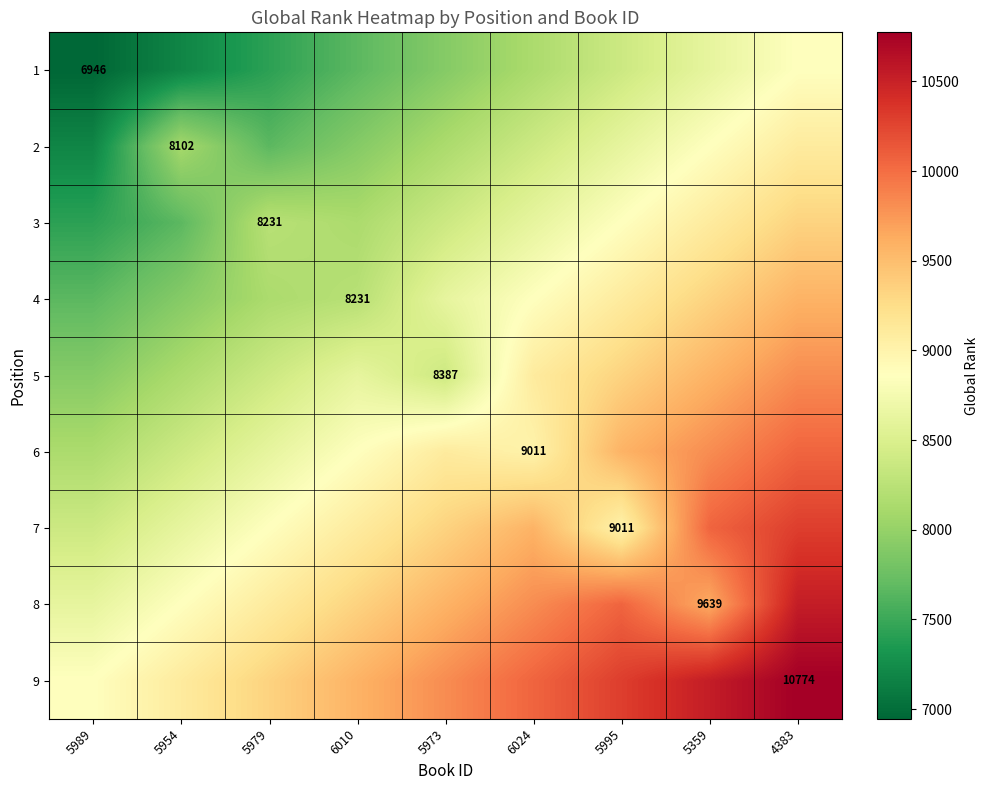

What is the approximate value of 5 at 6010?

8620.8